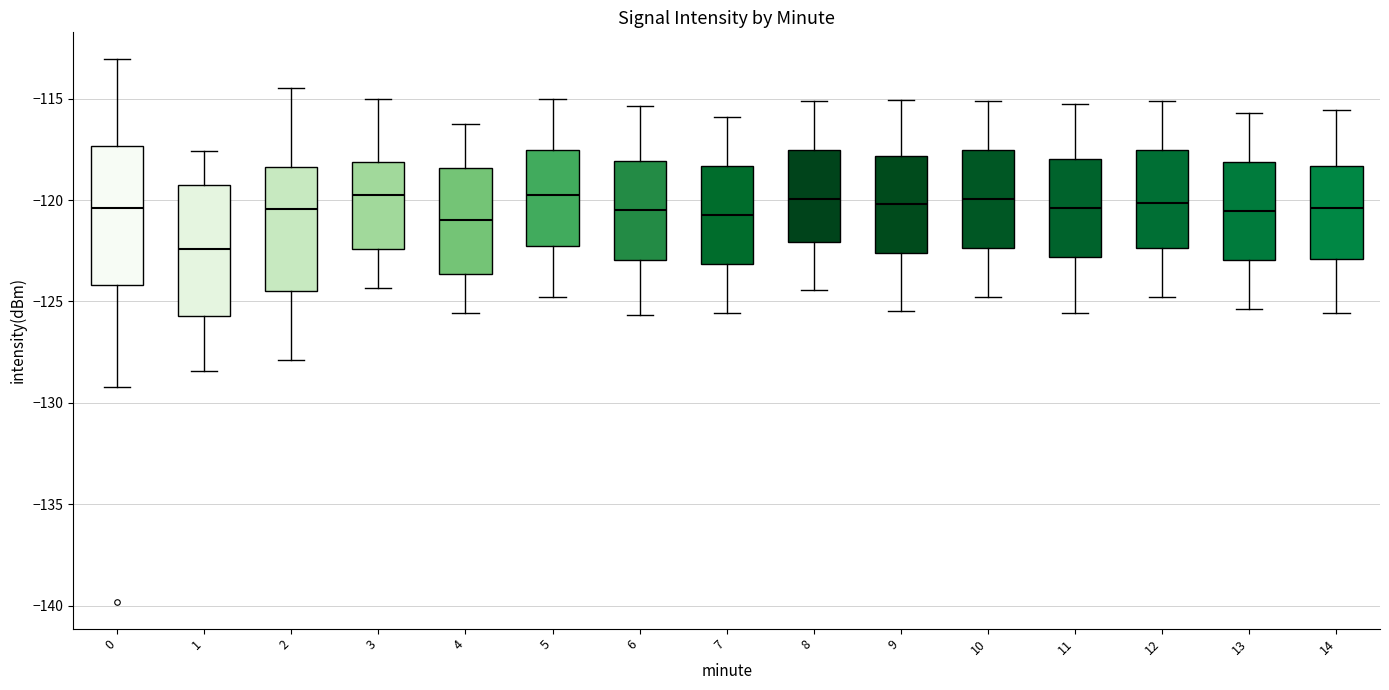

Reading left to right, transcribe this box plot: for each box, give where its median line is, the range the box spans, and where its two whiskers end, as read against the y-axis. The values are not printed on the chart, so give them approximately, as read against the axis.

0: median -120.5, box -124.0 to -117.5, whiskers -129.0 to -113.0
1: median -122.5, box -125.5 to -119.0, whiskers -128.5 to -117.5
2: median -120.5, box -124.5 to -118.5, whiskers -128.0 to -114.5
3: median -119.5, box -122.5 to -118.0, whiskers -124.5 to -115.0
4: median -121.0, box -123.5 to -118.5, whiskers -125.5 to -116.0
5: median -119.5, box -122.5 to -117.5, whiskers -125.0 to -115.0
6: median -120.5, box -123.0 to -118.0, whiskers -125.5 to -115.5
7: median -120.5, box -123.0 to -118.5, whiskers -125.5 to -116.0
8: median -120.0, box -122.0 to -117.5, whiskers -124.5 to -115.0
9: median -120.0, box -122.5 to -118.0, whiskers -125.5 to -115.0
10: median -120.0, box -122.5 to -117.5, whiskers -125.0 to -115.0
11: median -120.5, box -123.0 to -118.0, whiskers -125.5 to -115.0
12: median -120.0, box -122.5 to -117.5, whiskers -125.0 to -115.0
13: median -120.5, box -123.0 to -118.0, whiskers -125.5 to -115.5
14: median -120.5, box -123.0 to -118.5, whiskers -125.5 to -115.5